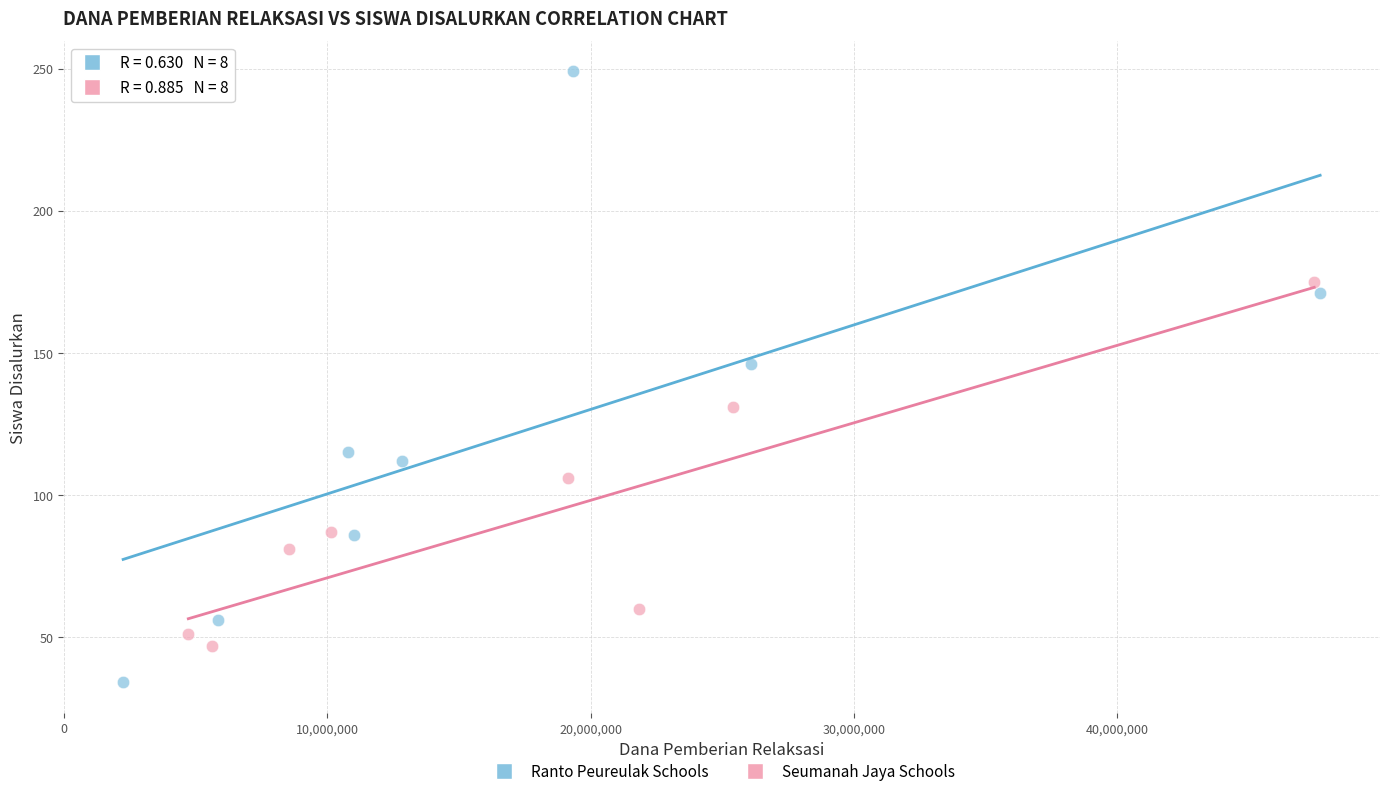

Which series reaches the minimum Y coordinate?

Ranto Peureulak Schools